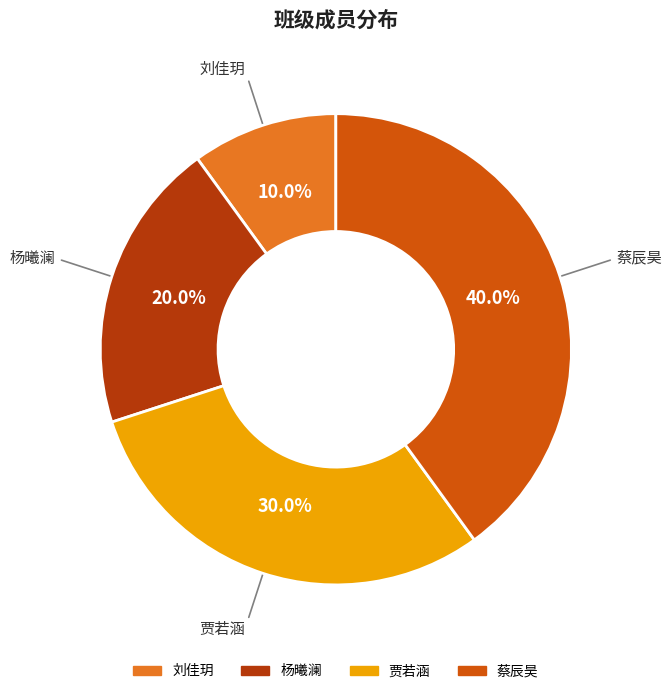

Approximately how many times larger is the value at 杨曦澜 compared to 贾若涵?

0.7